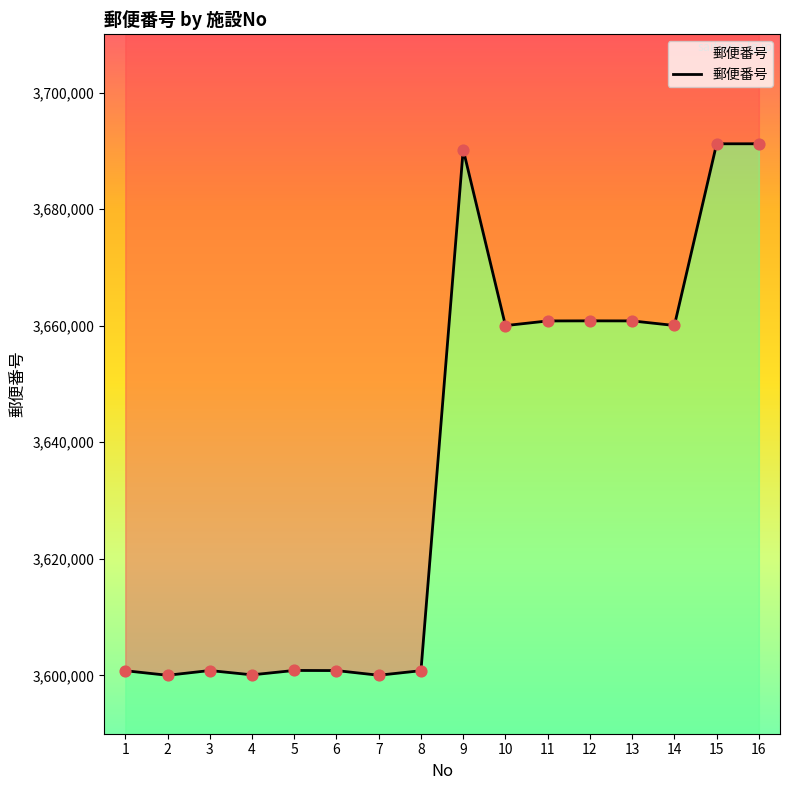

What is the change in value from 3 to 16?

+90362